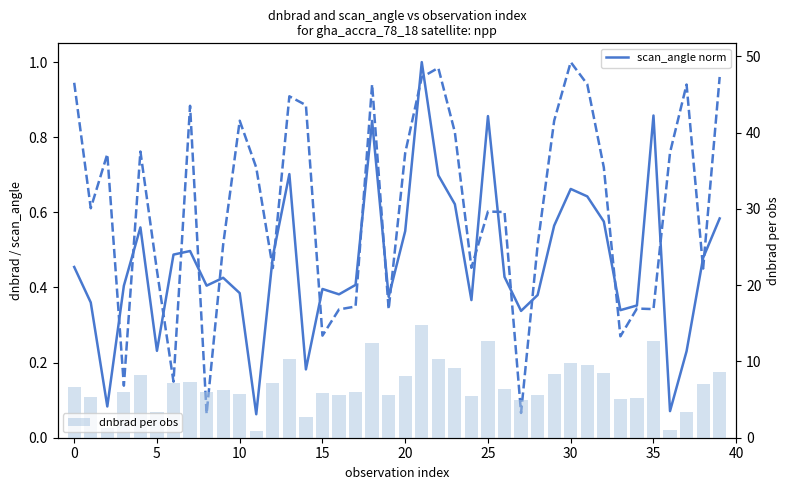

Is it true that dnbrad normalized equals 1.0 at 11?

False